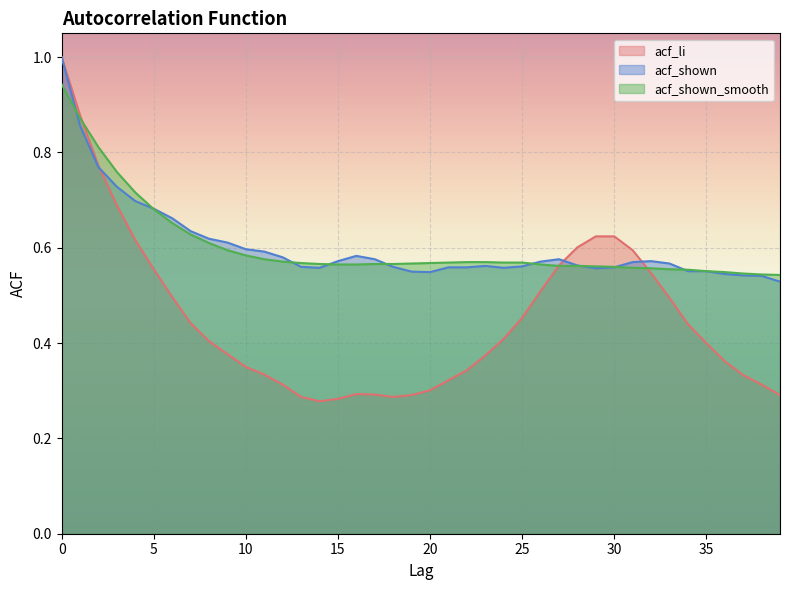

List the series in order of their peak value, lowest first.

acf_shown_smooth, acf_li, acf_shown